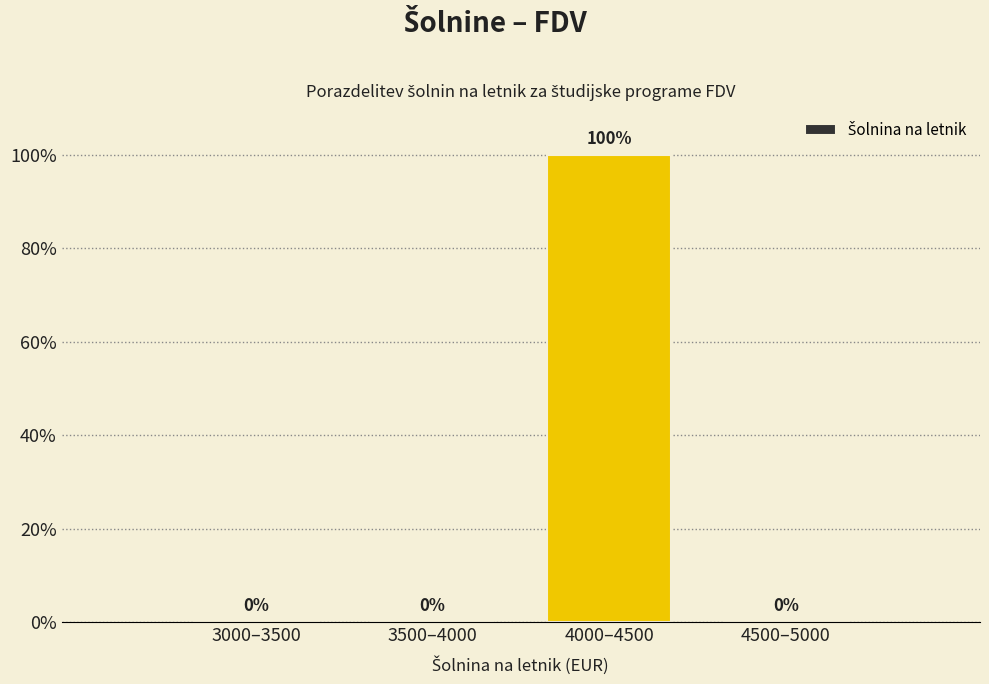

Reading left to right, extract all data points from this chart.

3000–3500=0	3500–4000=0	4000–4500=100	4500–5000=0